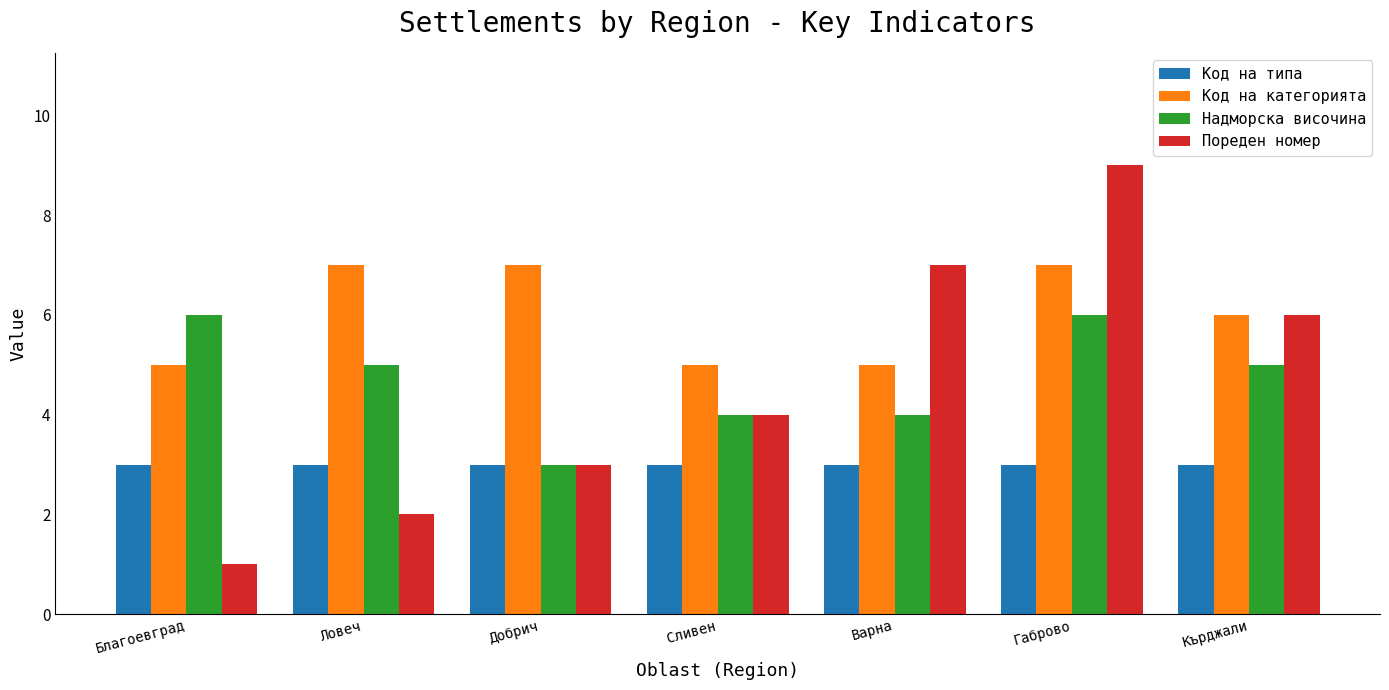

What is the approximate value of Код на категорията at Ловеч?

7